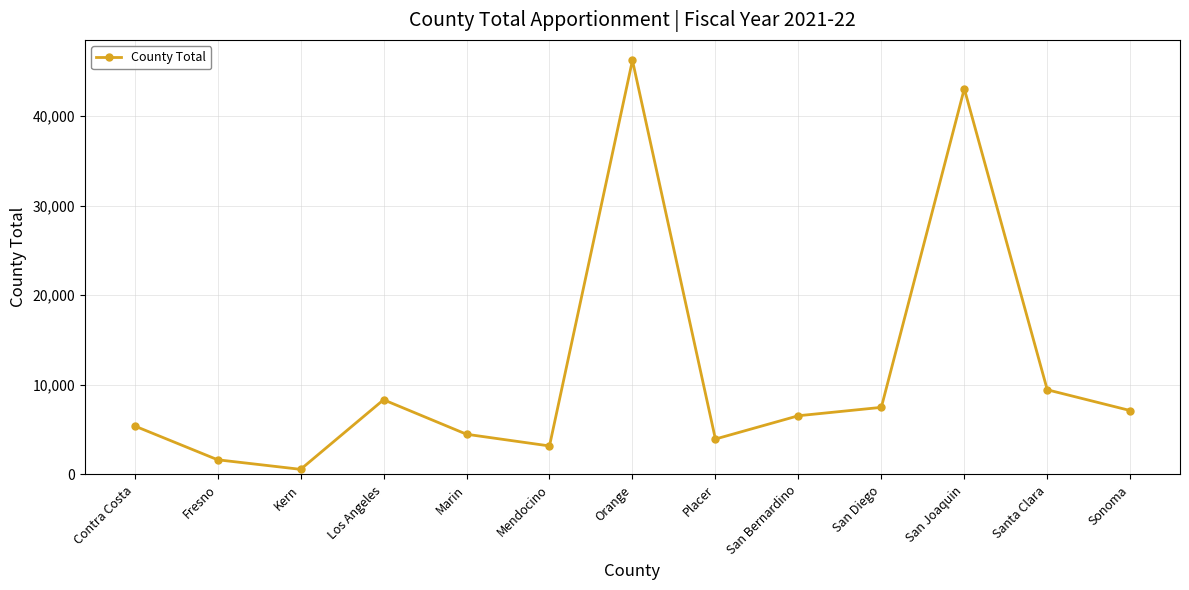

What is the greatest value displayed?

46201